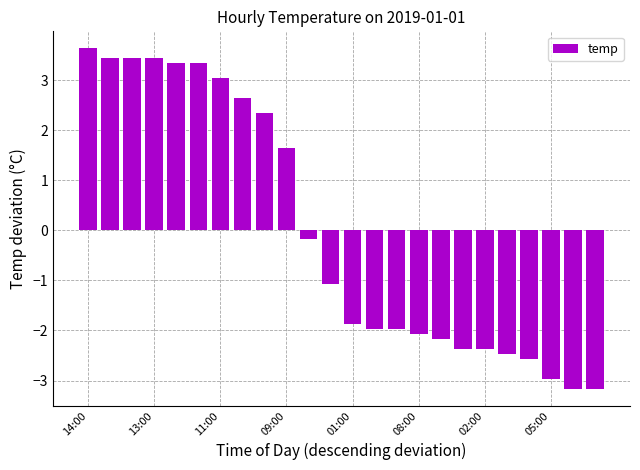

What is the greatest value displayed?

3.6